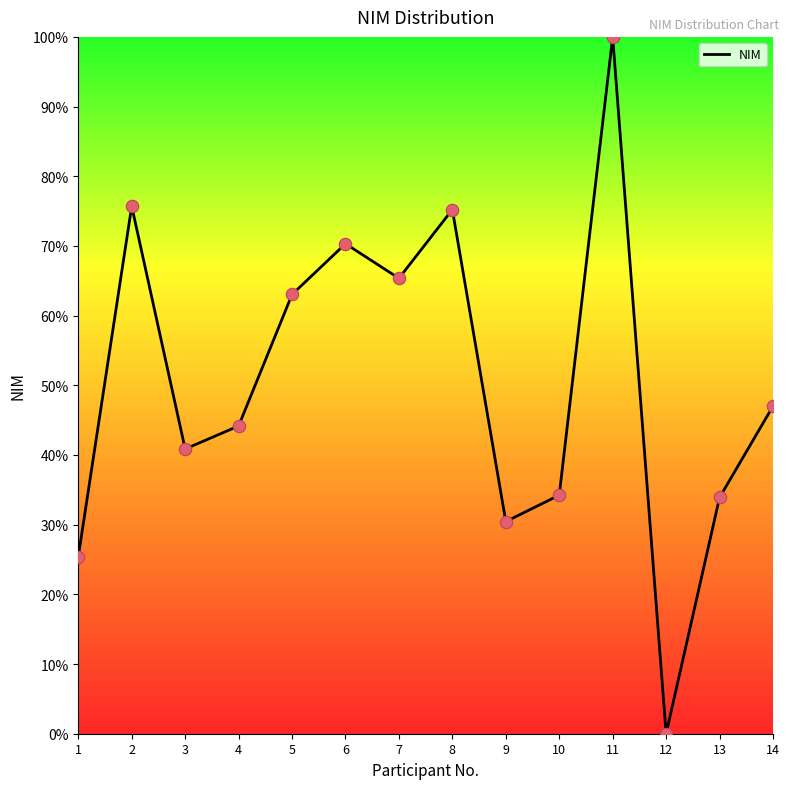

What is the ratio of the value at 14 to the value at 9?

1.5